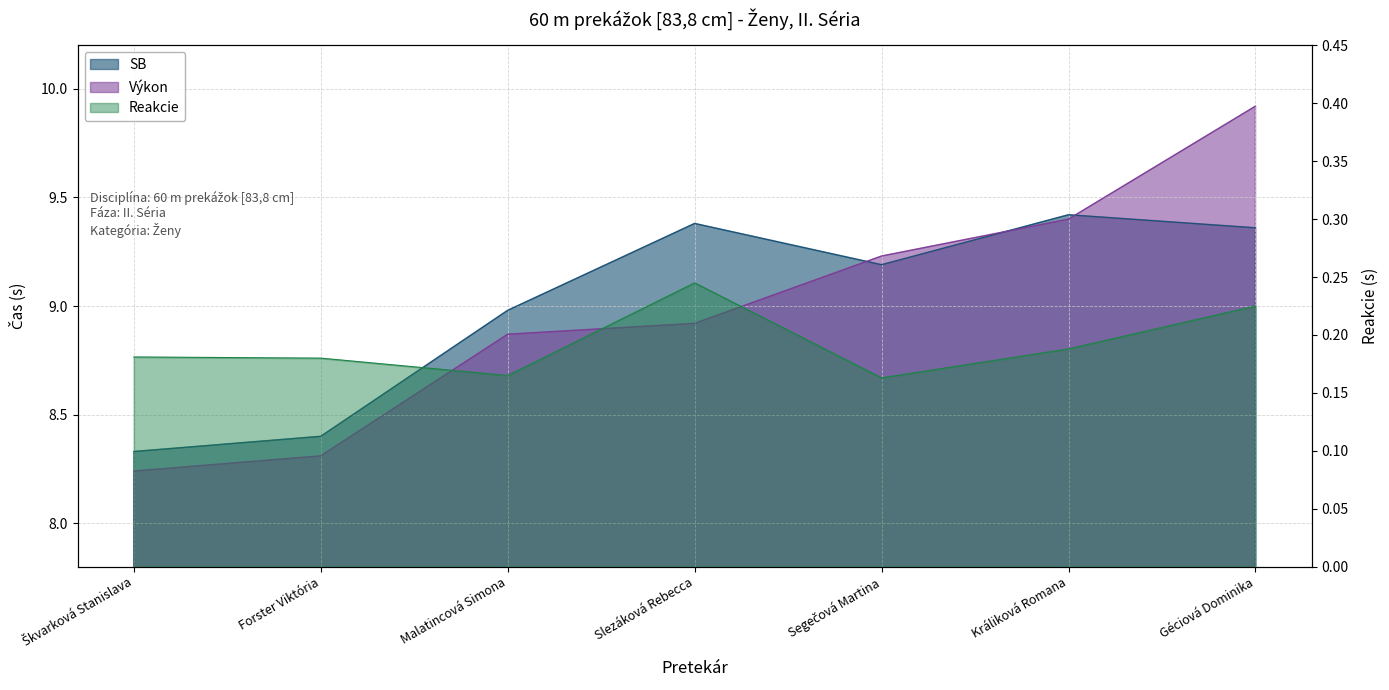

Which label corresponds to the largest value in the chart?

Géciová Dominika